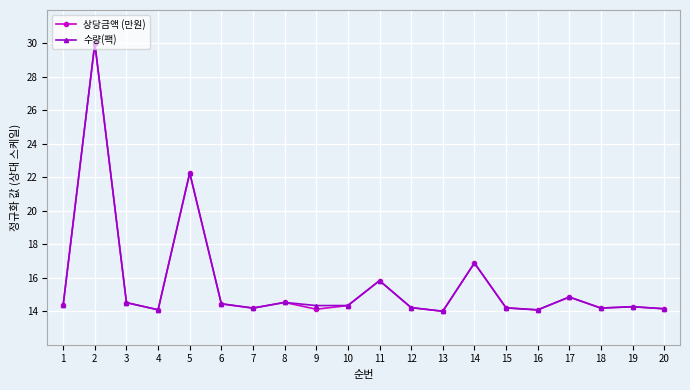

Where is the first local maximum for 상당금액 (만원)?

2